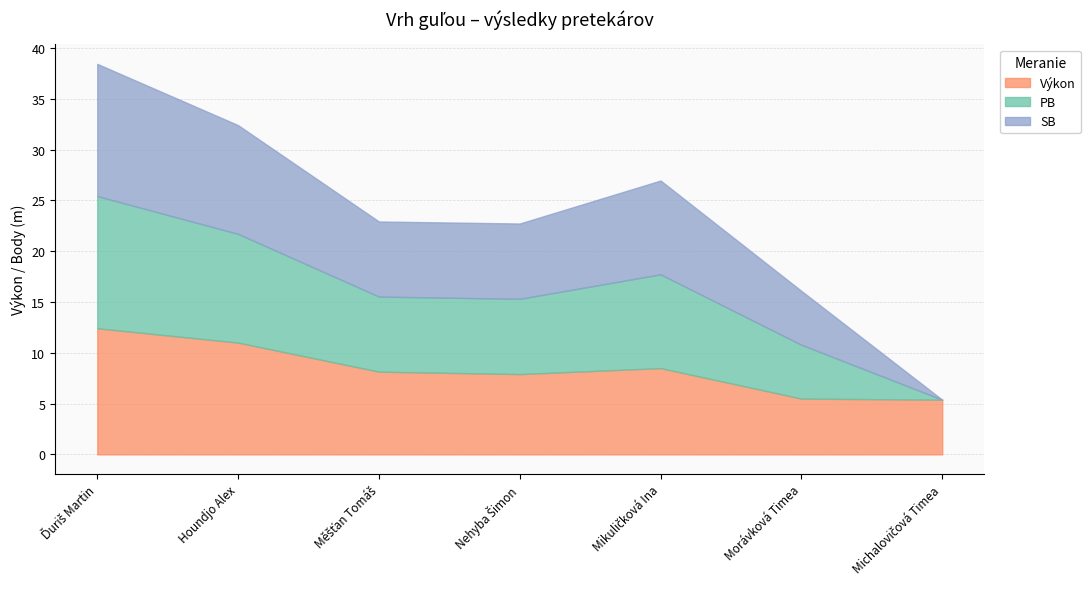

Which category has the highest value in the Výkon series?

Ďuriš Martin